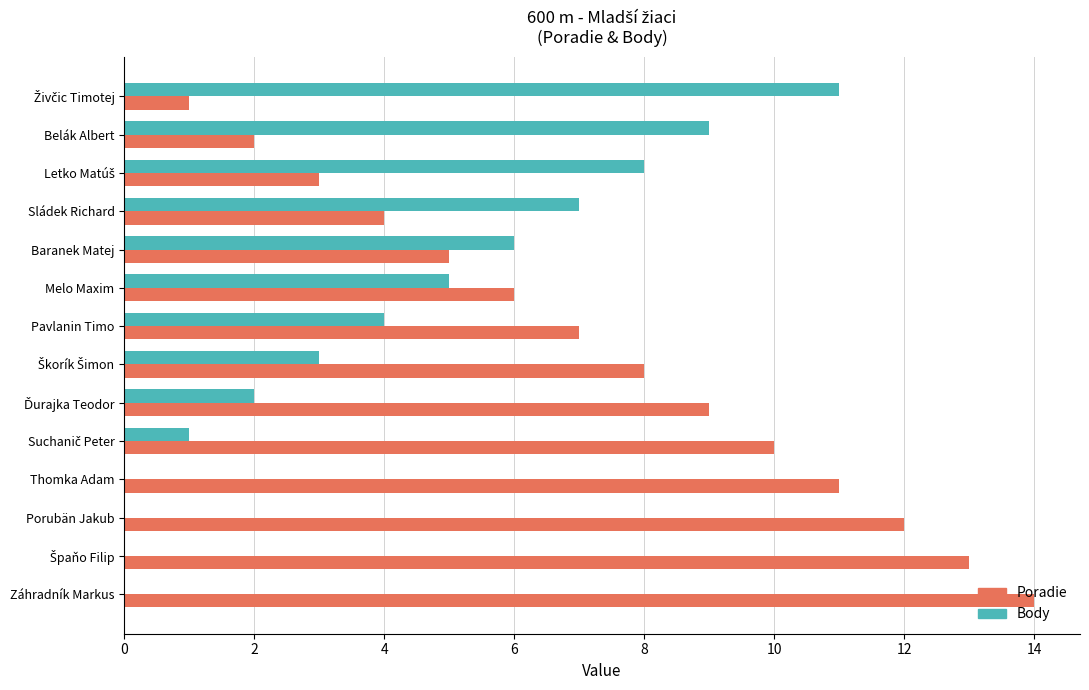

Is the value of Poradie at Thomka Adam greater than the value of Body at Melo Maxim?

Yes